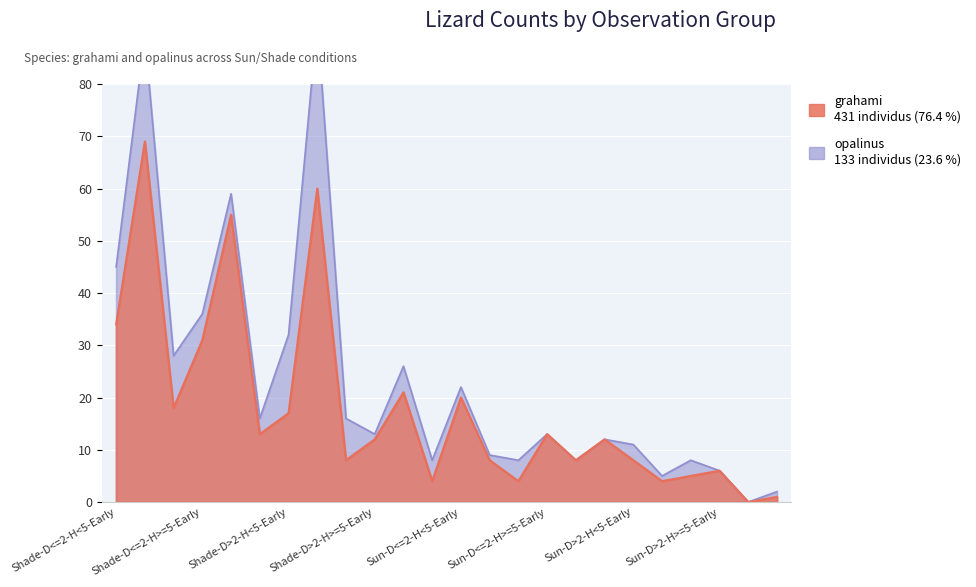

Which label corresponds to the largest value in the chart?

Shade-D<=2-H<5-Mid-day